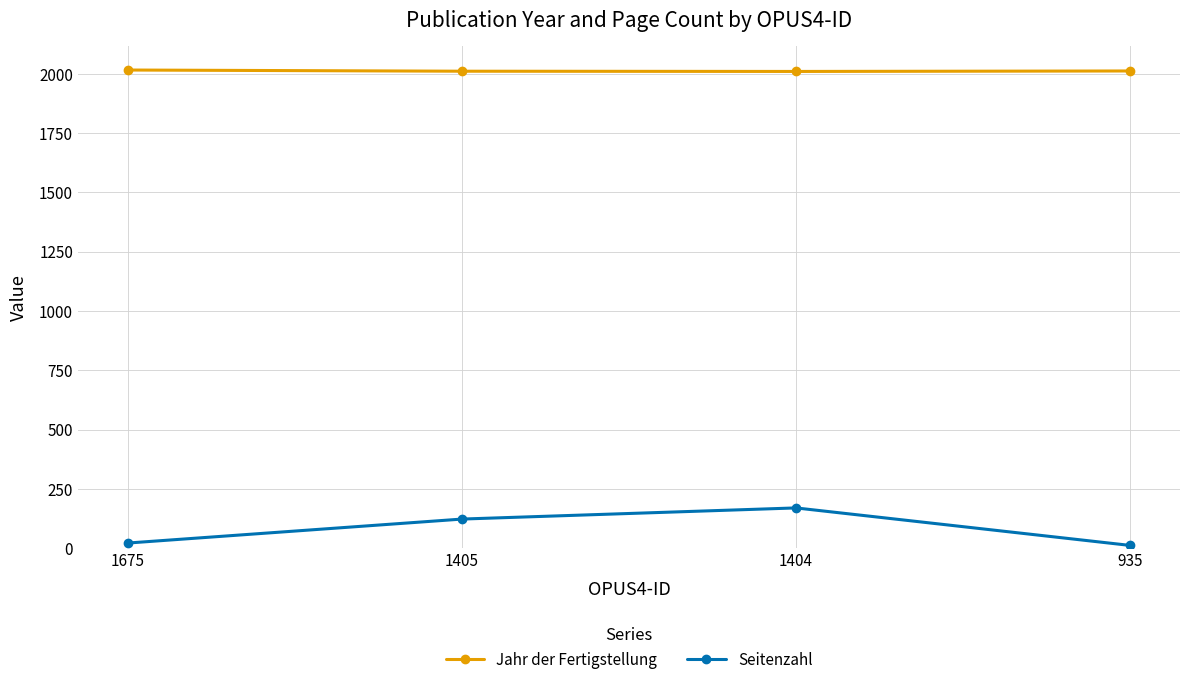

At which label is Seitenzahl closest to 91?

1405